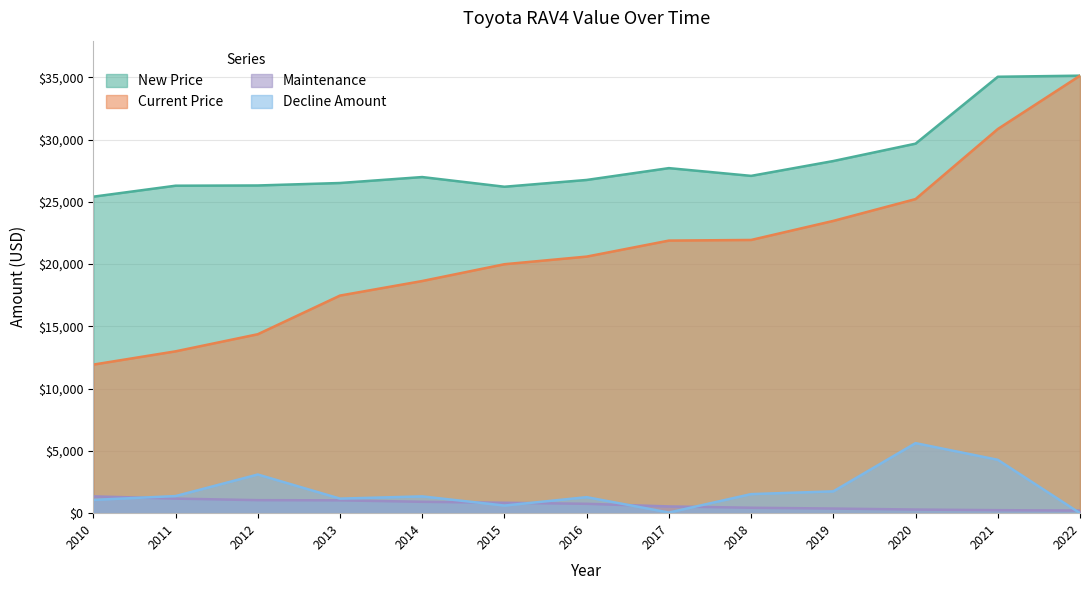

Where is the first local maximum for Decline Amount?

2012